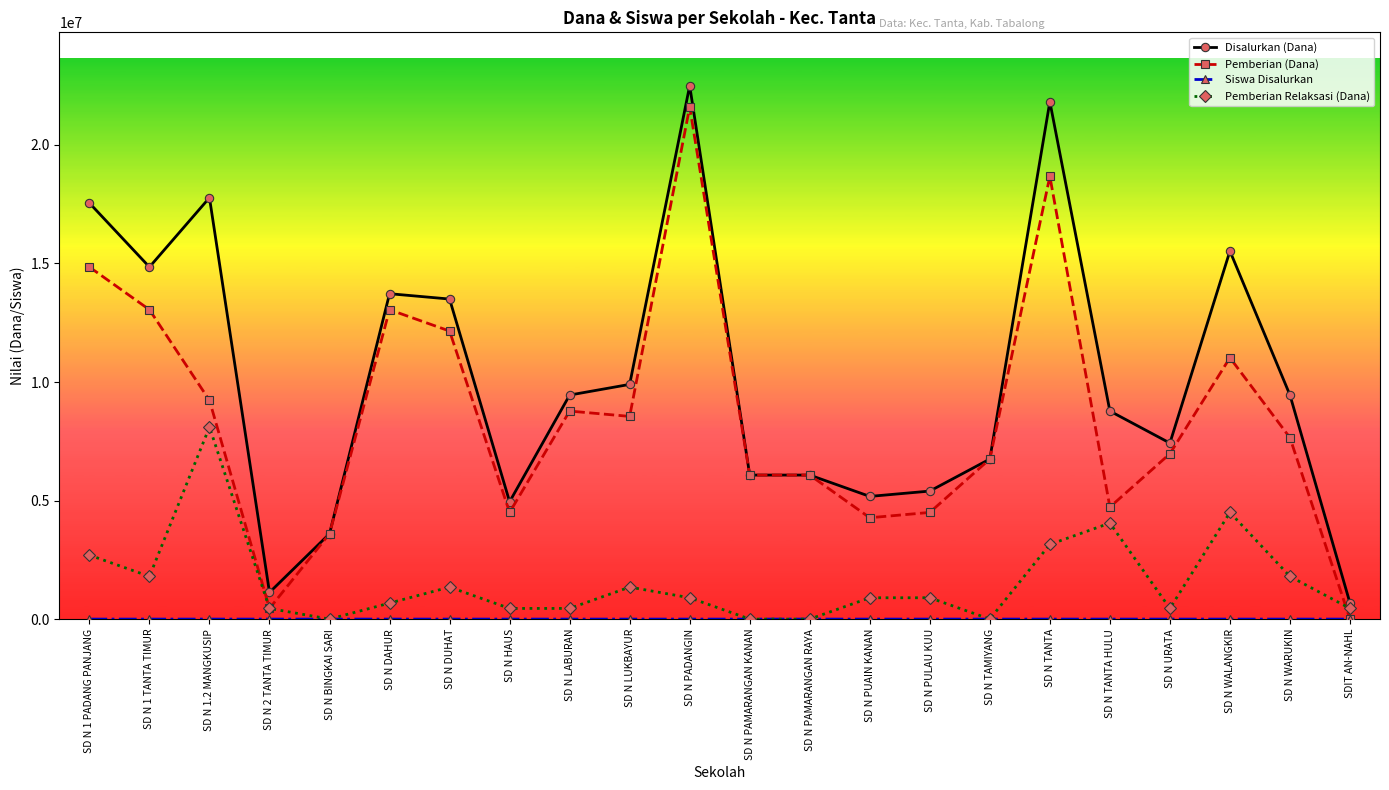

At which category does Pemberian (Dana) reach its first local valley?

SD N 2 TANTA TIMUR